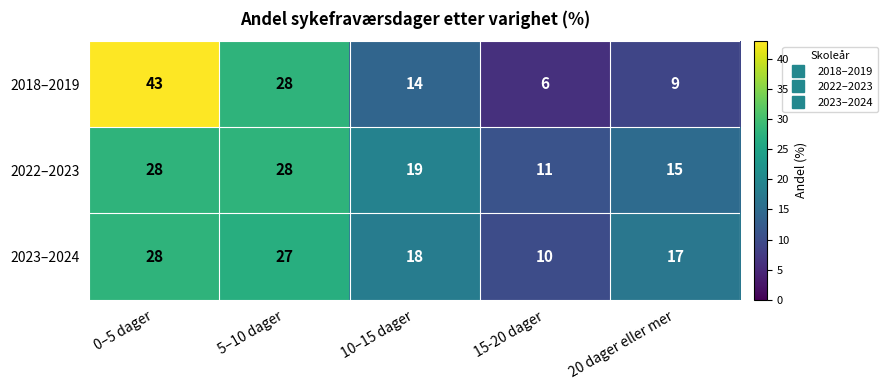

Rank the categories by 2018–2019 value from highest to lowest.

0–5 dager, 5–10 dager, 10–15 dager, 20 dager eller mer, 15-20 dager